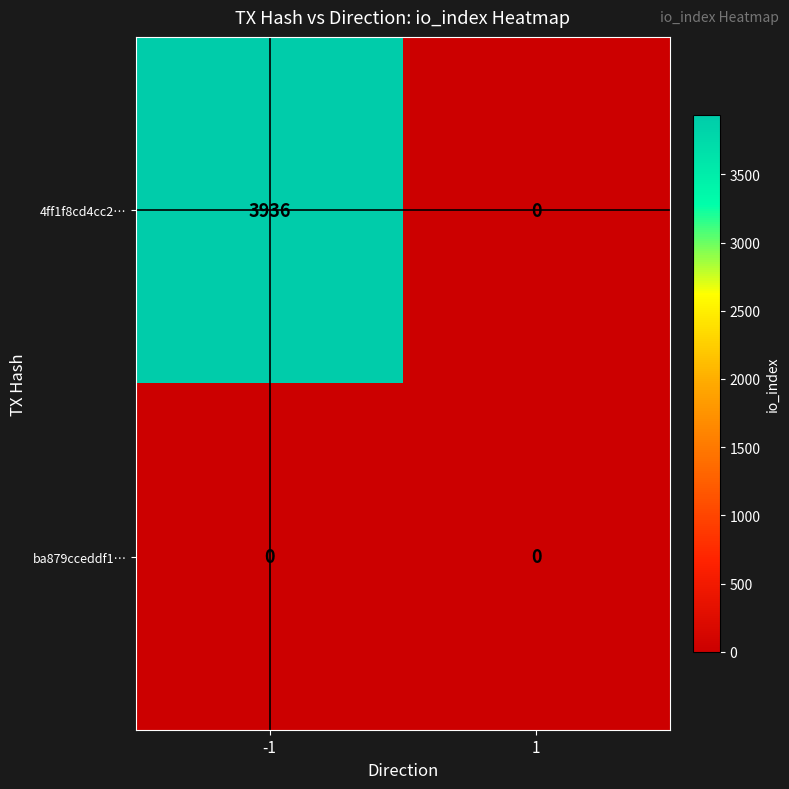

What is the approximate value of 4ff1f8cd4cc2… at -1, to the nearest 10?

3940